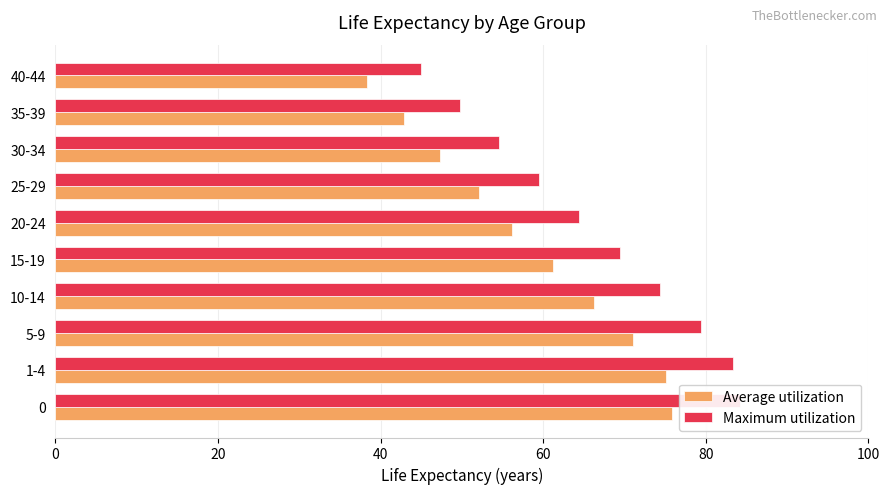

The Maximum utilization series shows 44.7 at 10-14. True or false?

False